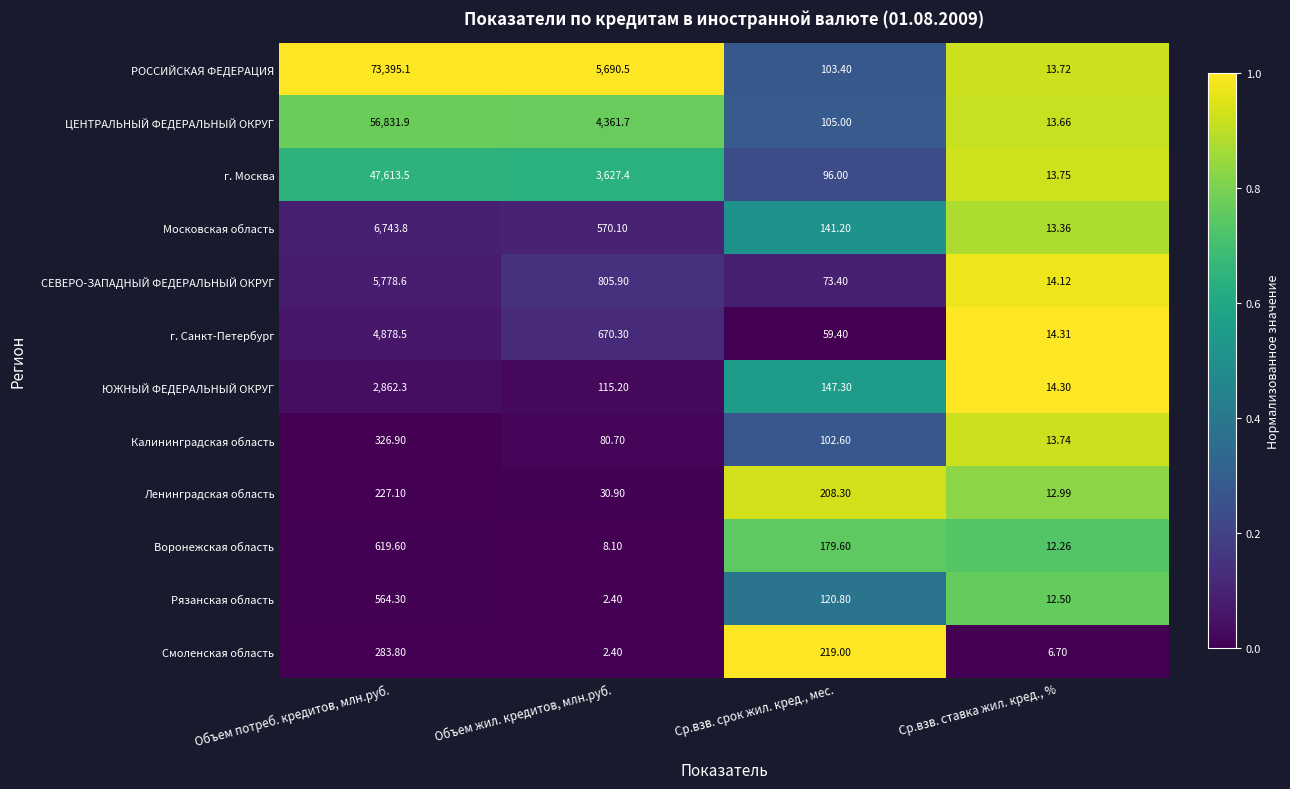

At which category does the chart reach its peak across all series?

Объем потреб. кредитов, млн.руб.